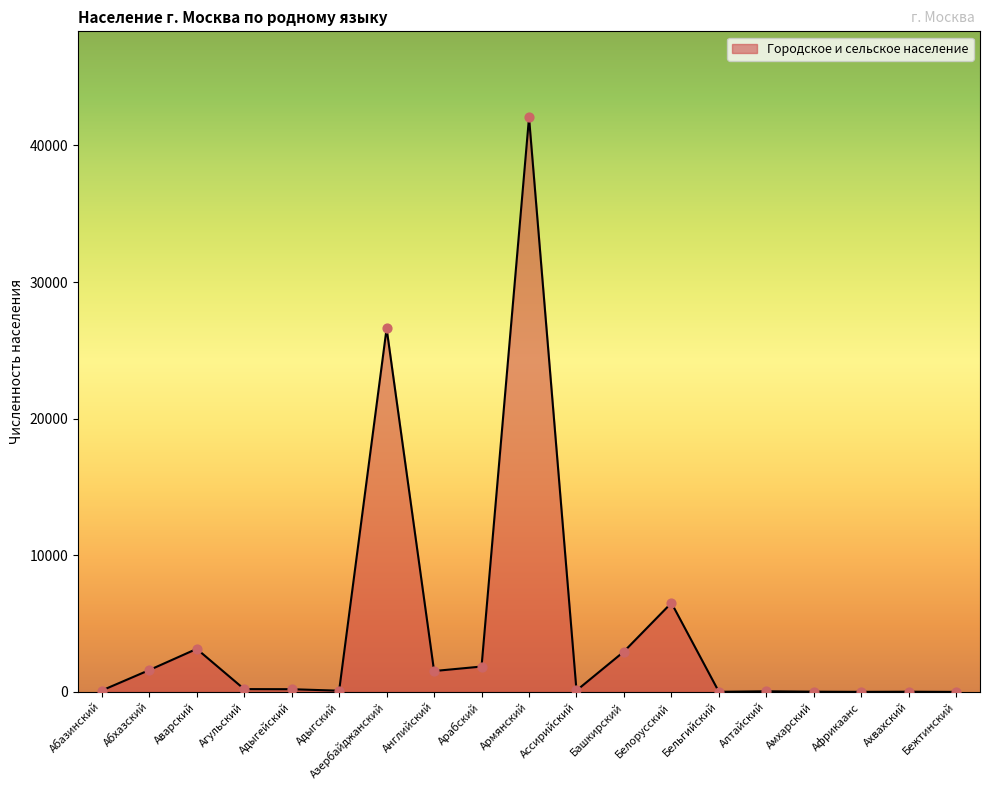

What is the change in value from Адыгский to Белорусский?

+6424